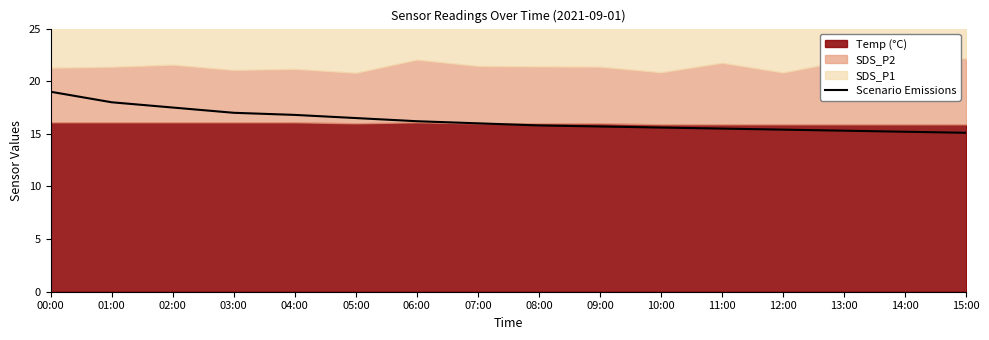

What is the greatest value displayed?

19.0